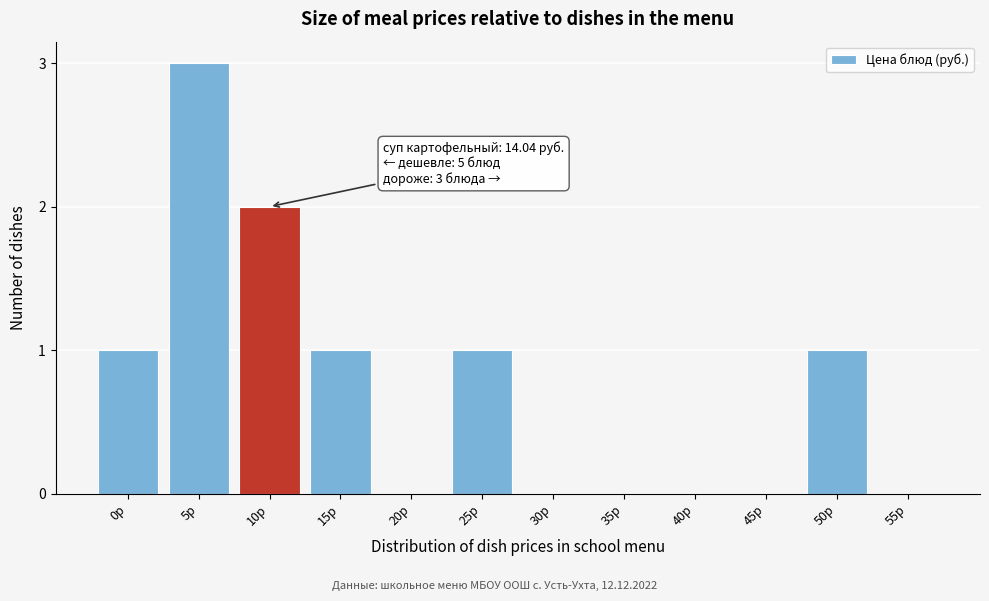

Reading left to right, transcribe all the data shown in this chart.

0р=1	5р=3	10р=2	15р=1	20р=0	25р=1	30р=0	35р=0	40р=0	45р=0	50р=1	55р=0